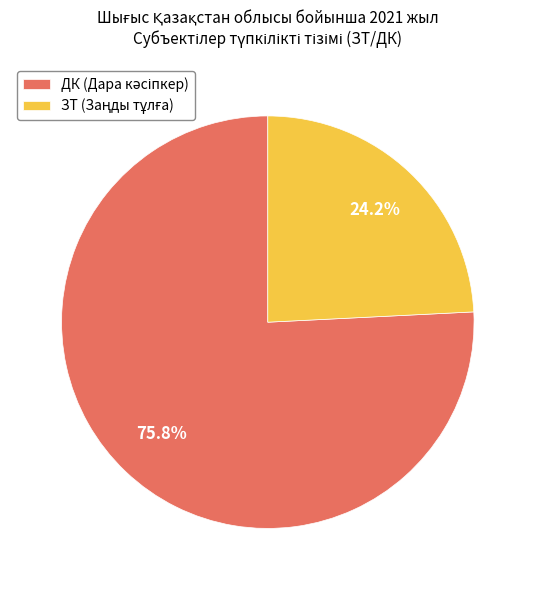

What is the total percentage of ДК and ЗТ?

100.0%